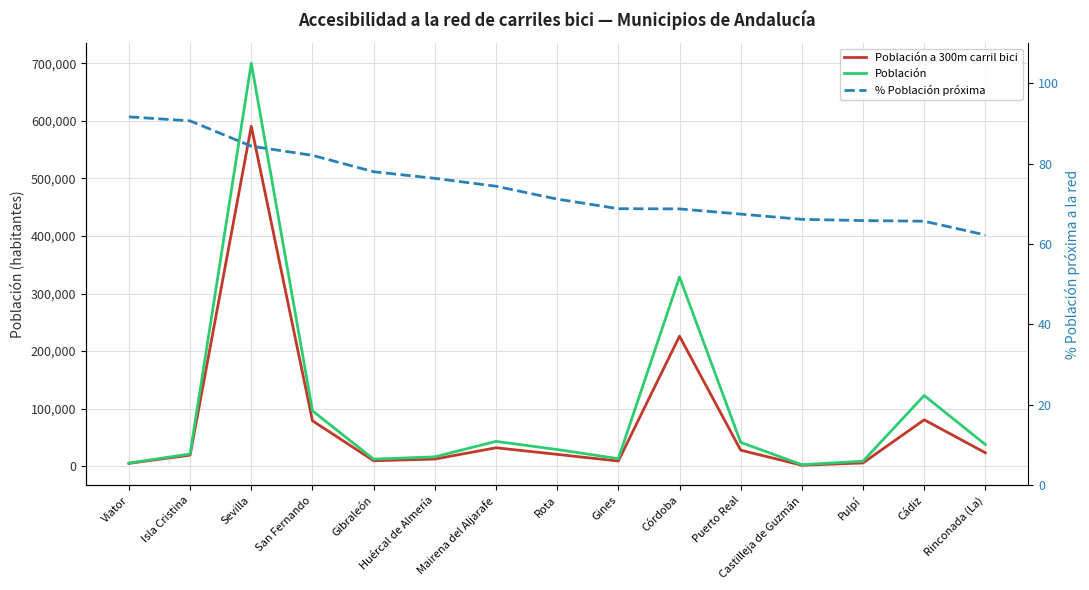

What is the sum of the % Población próxima values at Gines and Puerto Real?

136.2